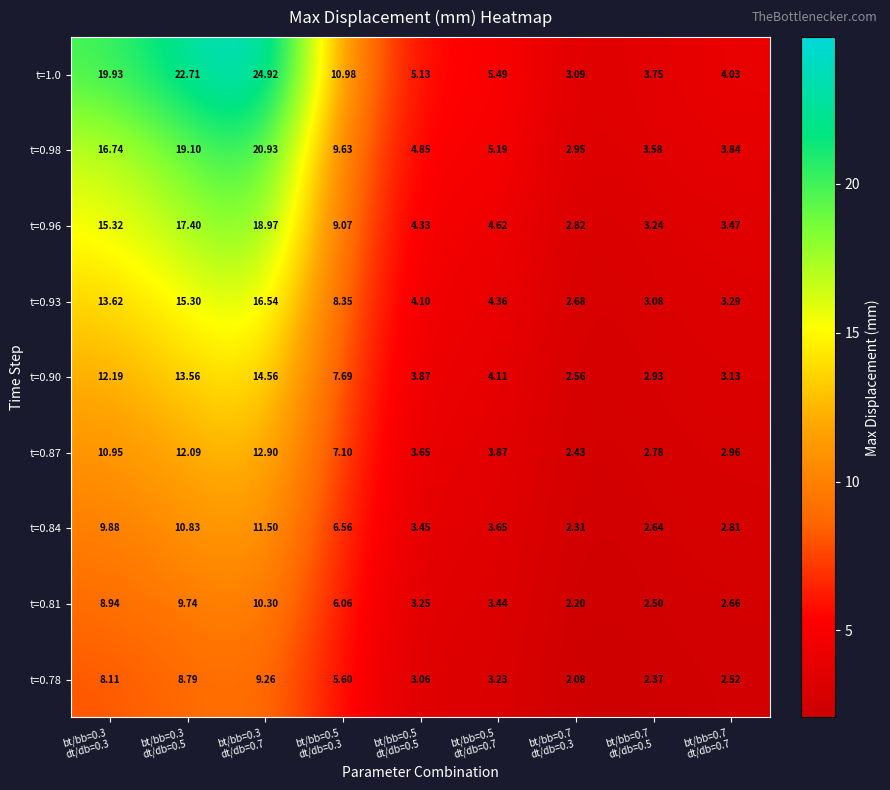

Between bt/bb=0.5
dt/db=0.5 and bt/bb=0.7
dt/db=0.5, which series saw the biggest shift?

t=1.0